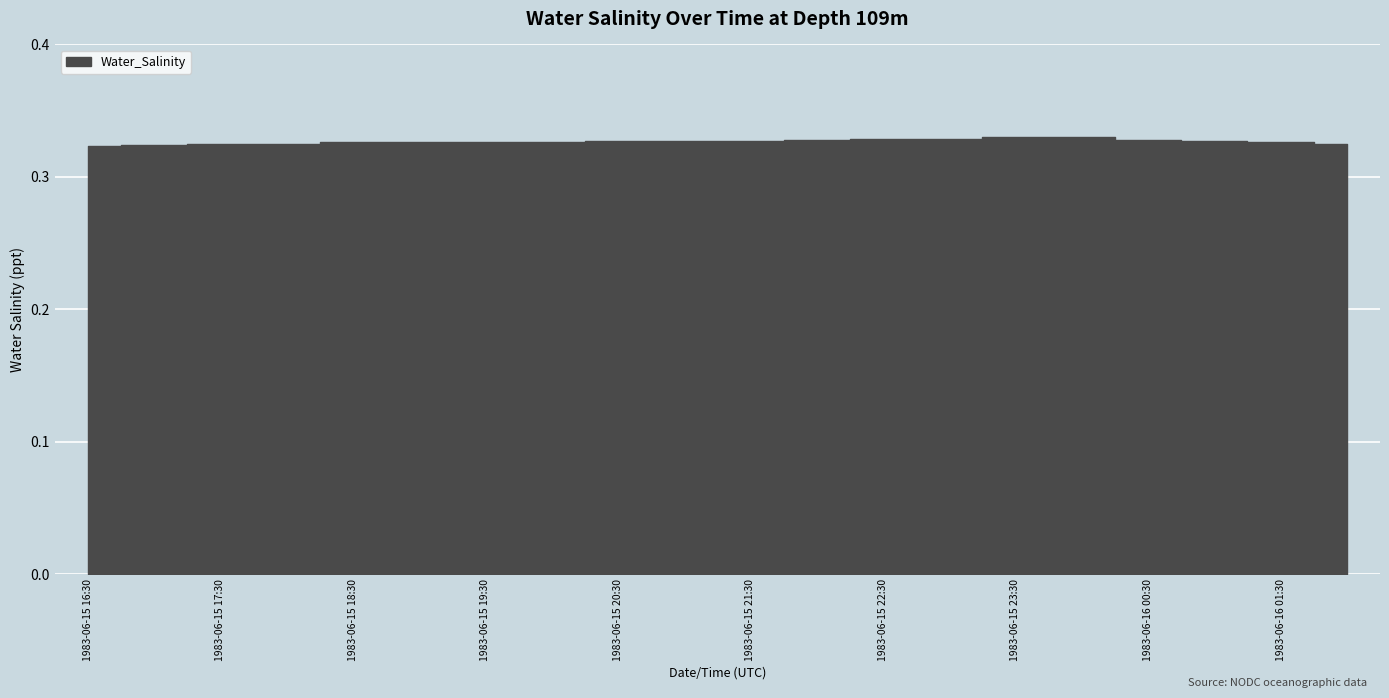

Between 1983-06-15 19:30 and 1983-06-16 02:00, which is larger?

1983-06-15 19:30